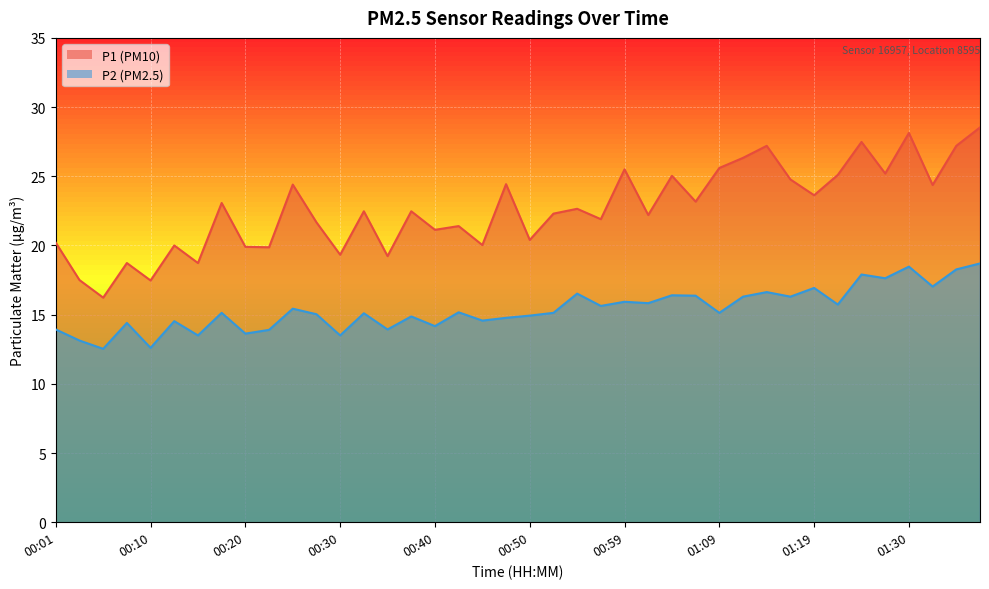

At which category is the sum across all series the highest?

01:37